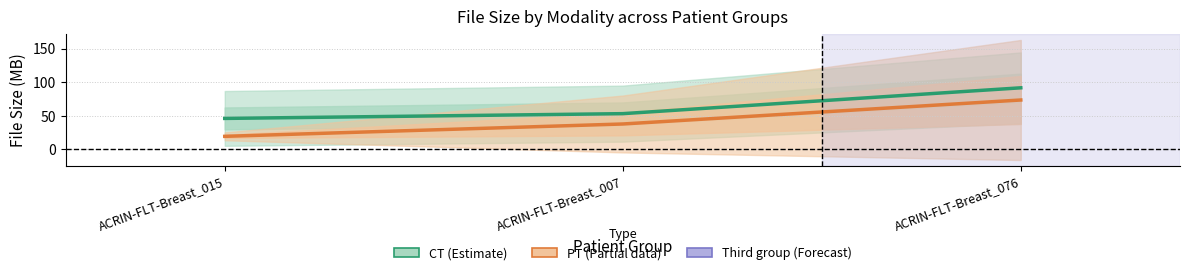

List the series in order of their peak value, lowest first.

PT, CT